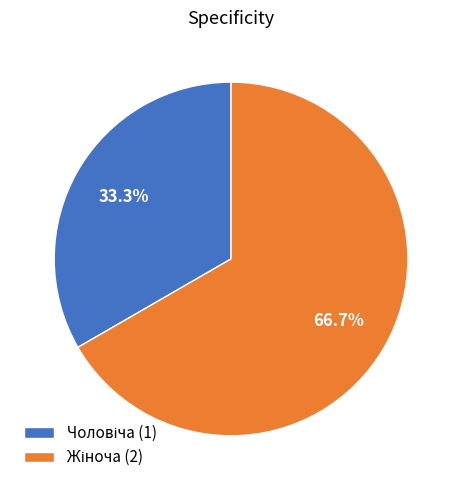

Is there any slice that represents more than half of the pie?

Yes